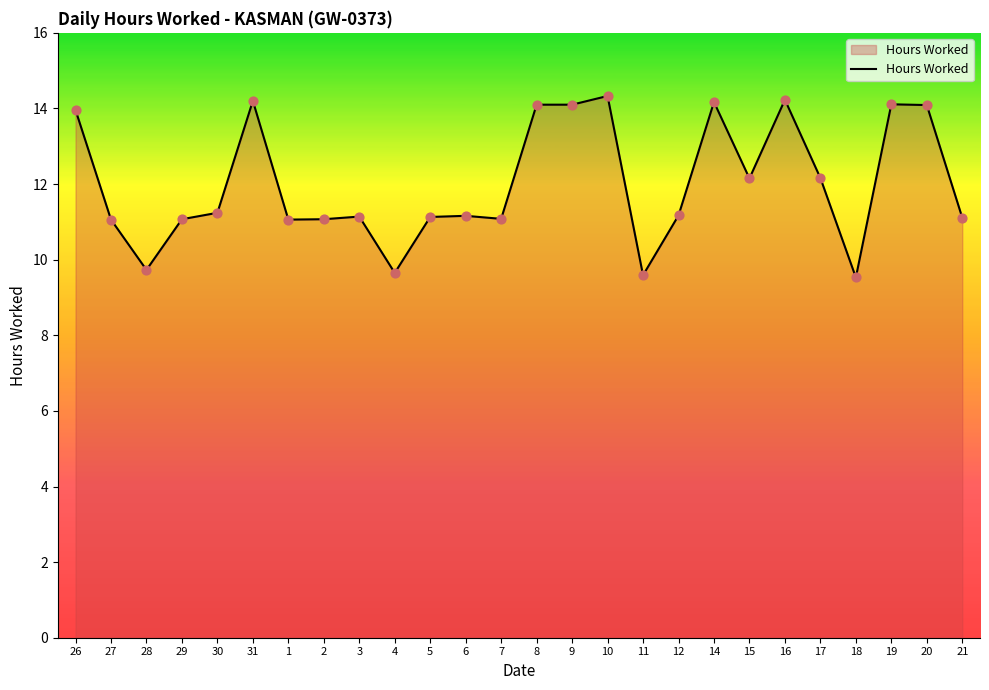

Approximately how many times larger is the value at 26 compared to 10?

1.0